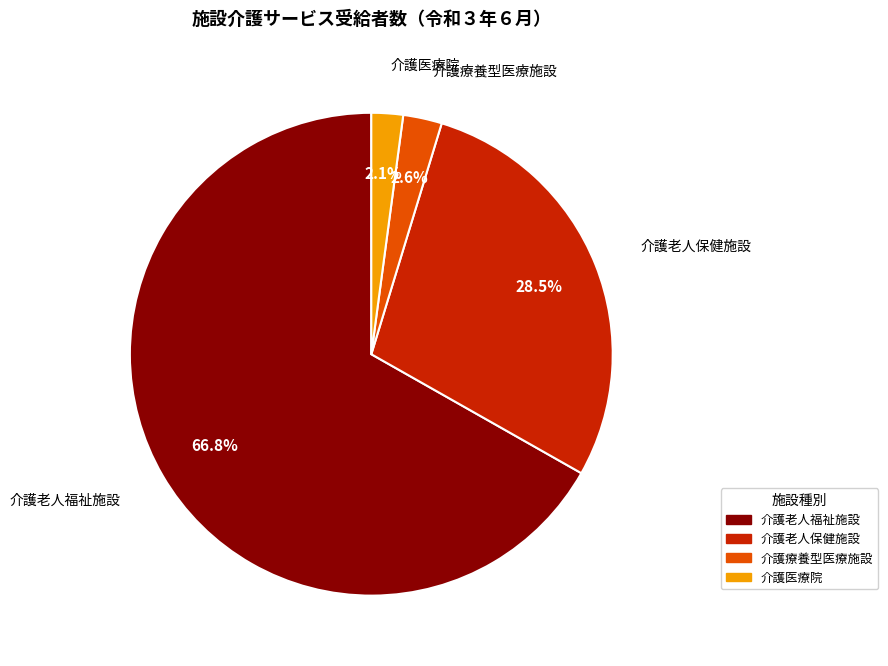

To the nearest percent, what is the difference between the largest and smallest slice percentages?

65%